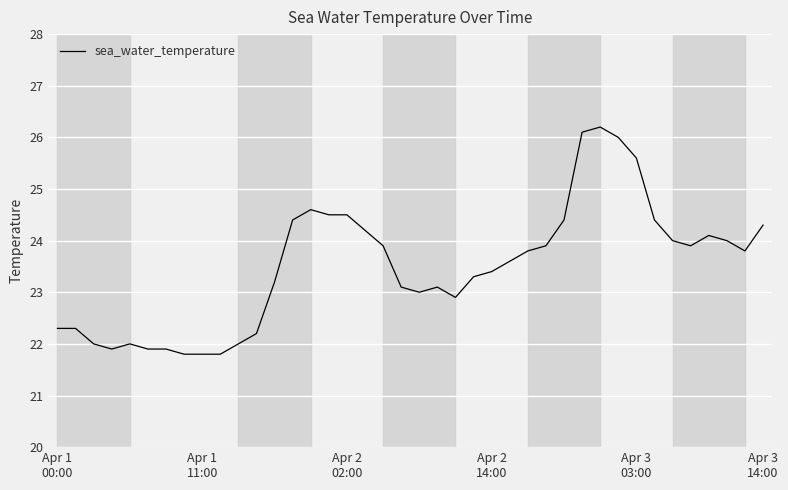

What is the maximum value shown in the chart?

26.2